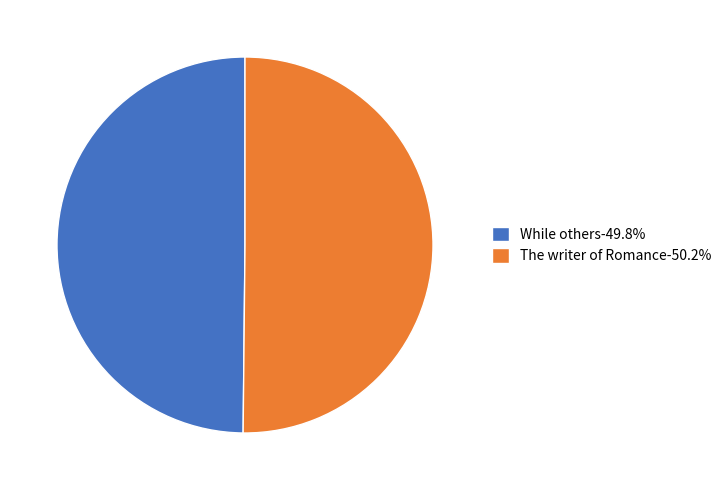

Is the sum of The writer of Romance-50.2% and While others-49.8% greater than half?

Yes